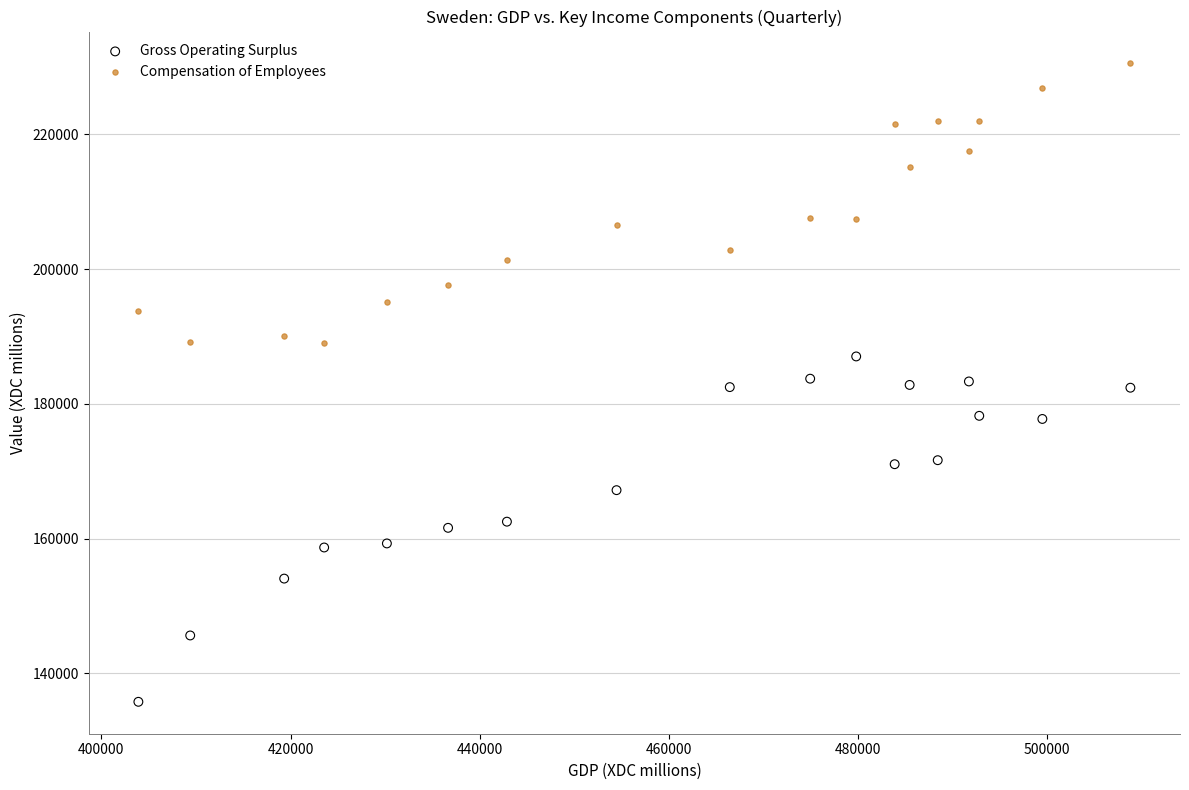

Which series has the largest Y range (max minus min)?

Gross Operating Surplus